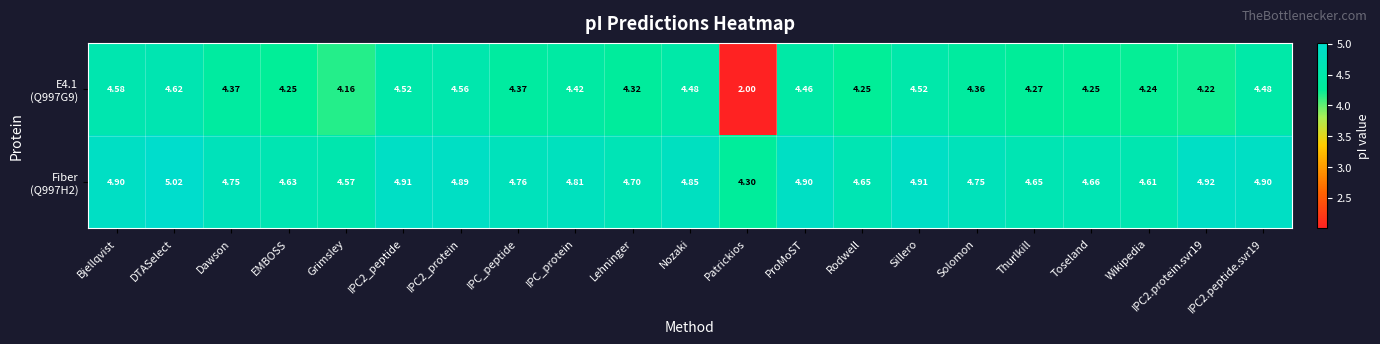

What is the minimum value shown in the chart?

2.0